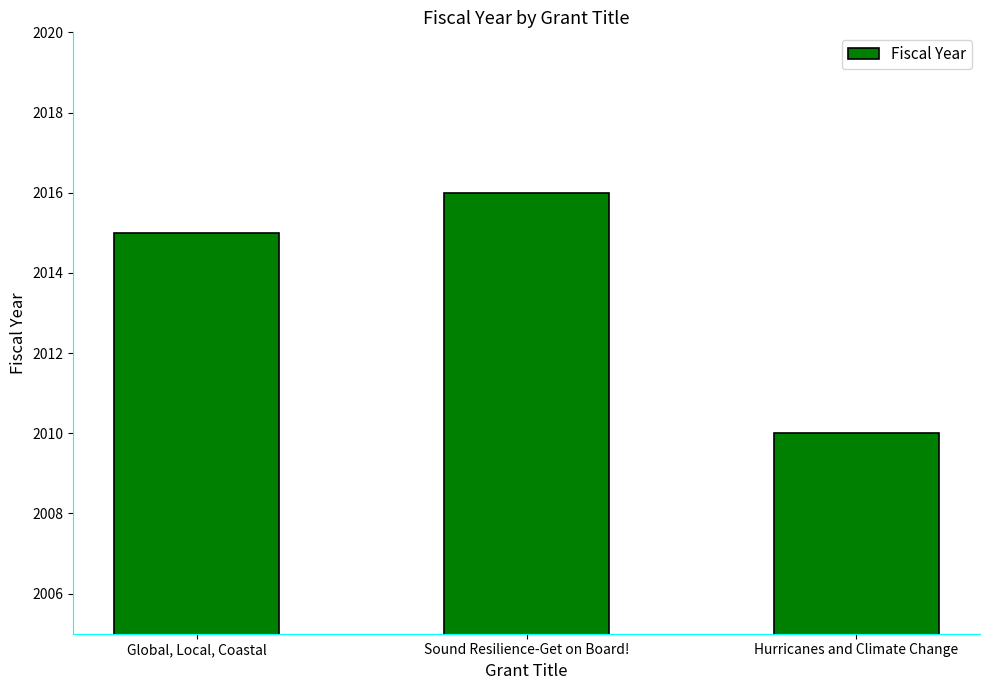

Which has a higher value, Hurricanes and Climate Change or Sound Resilience-Get on Board!?

Sound Resilience-Get on Board!